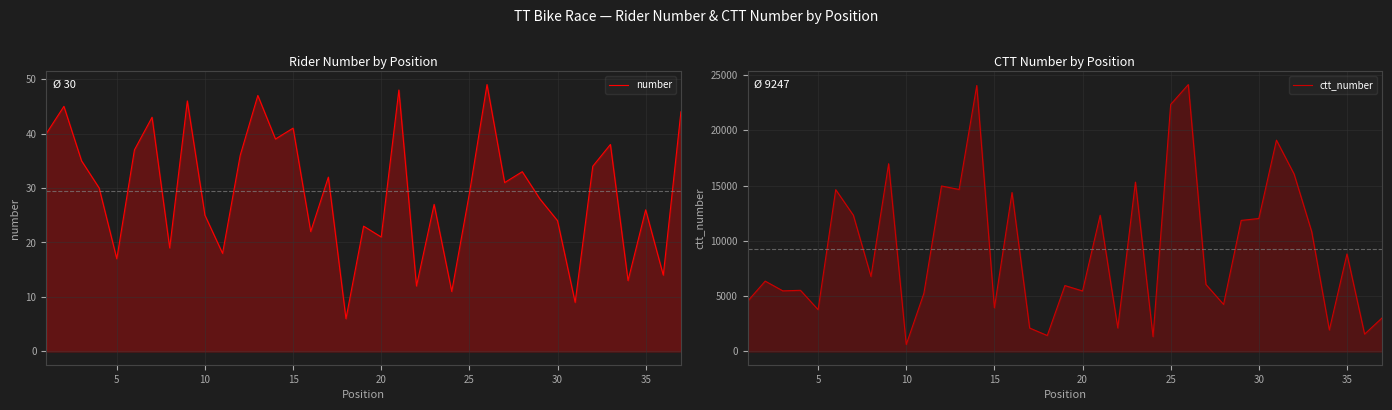

What are all the series names shown in the legend?

number, ctt_number